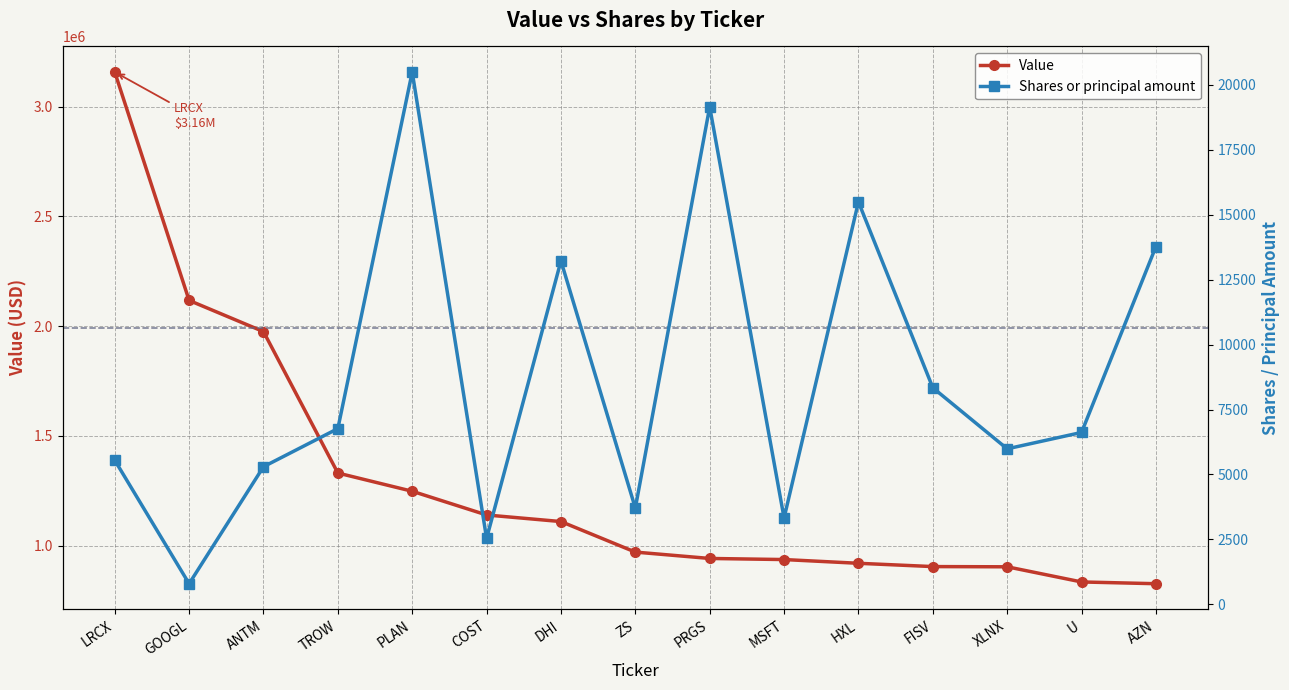

The value of Shares or principal amount at PRGS is 25195. True or false?

False